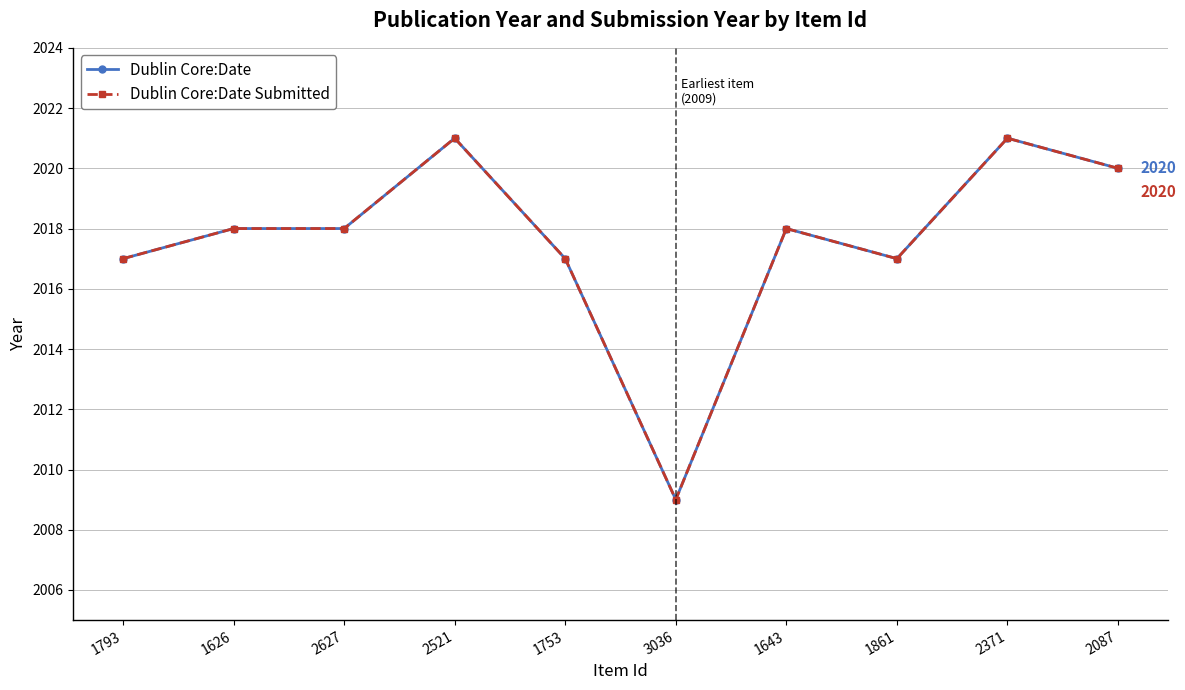

Does the chart have visible grid lines?

Yes